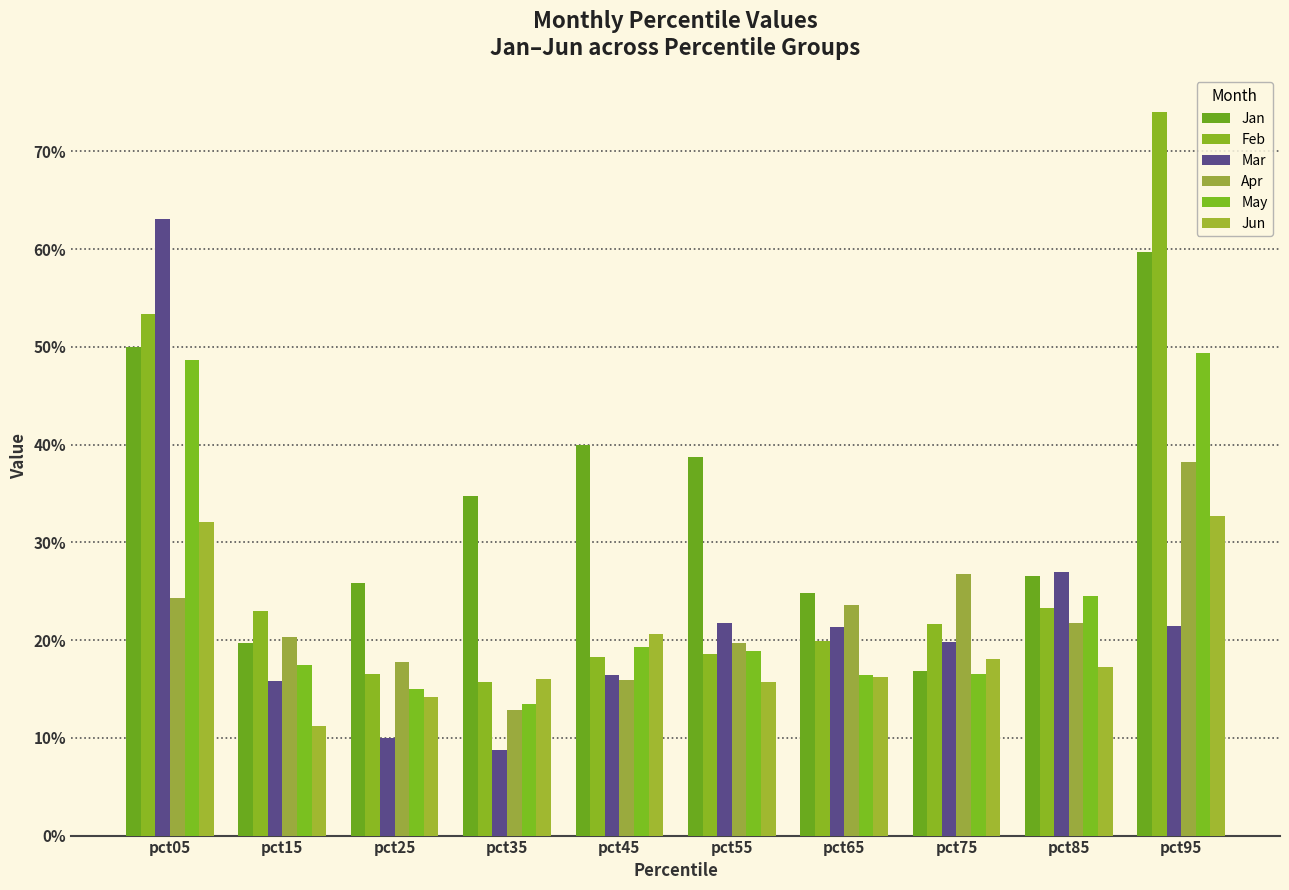

The Apr series shows 0.1 at pct85. True or false?

False